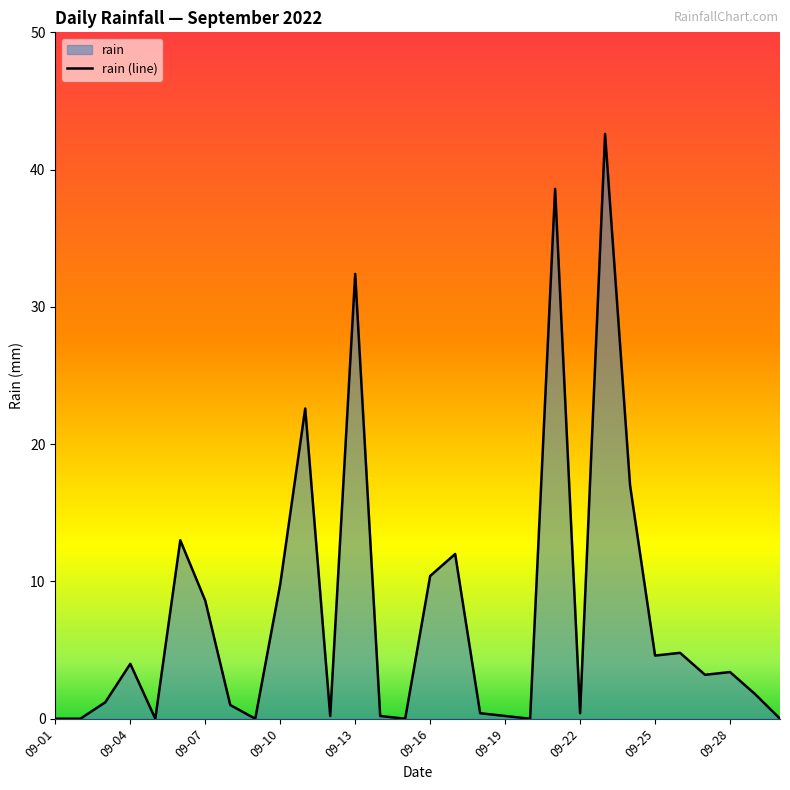

True or false: the data has more than 2 interior local peaks.

True